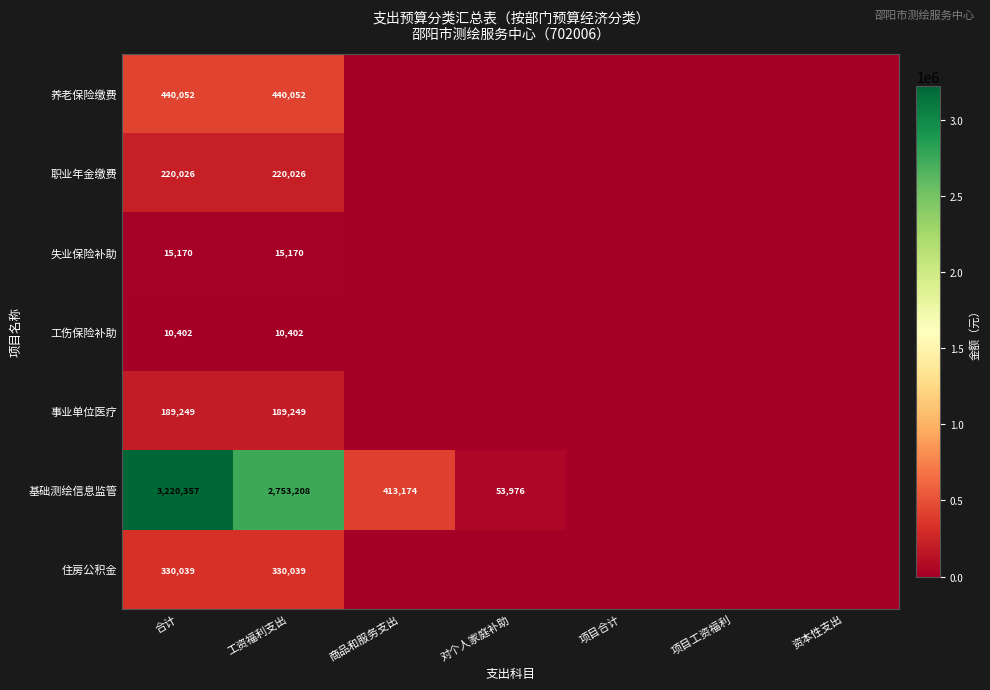

The value of 基础测绘信息监管 at 商品和服务支出 is 413174. True or false?

True